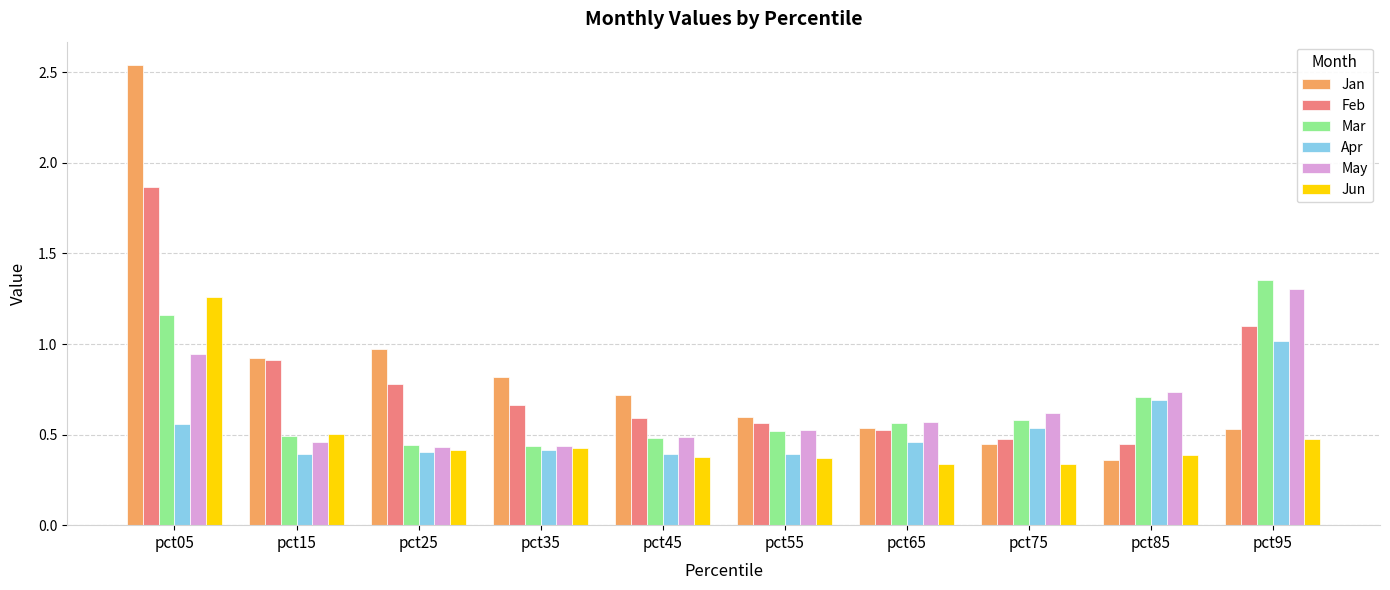

What are all the series names shown in the legend?

Jan, Feb, Mar, Apr, May, Jun